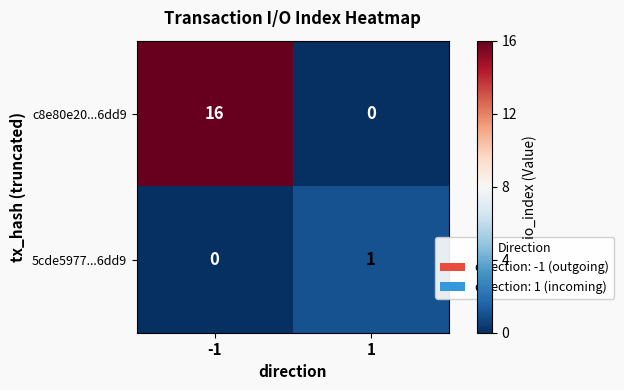

Reading left to right, extract all data points from this chart.

c8e80e20...6dd9: 16	0
5cde5977...6dd9: 0	1